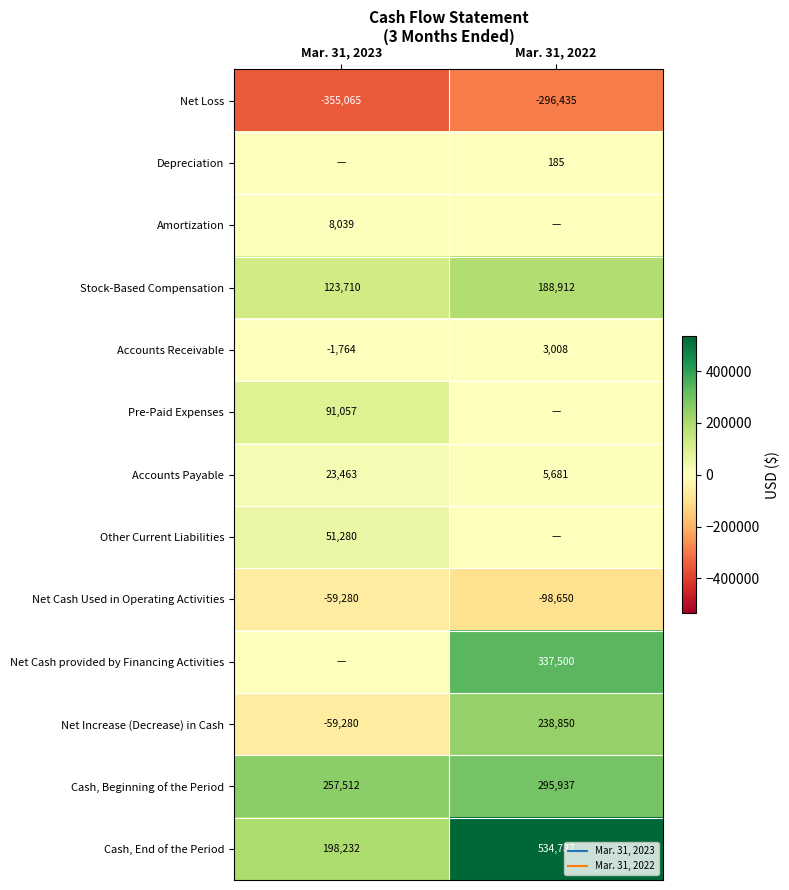

Which has a higher value, Mar. 31, 2022 or Mar. 31, 2023?

Mar. 31, 2022